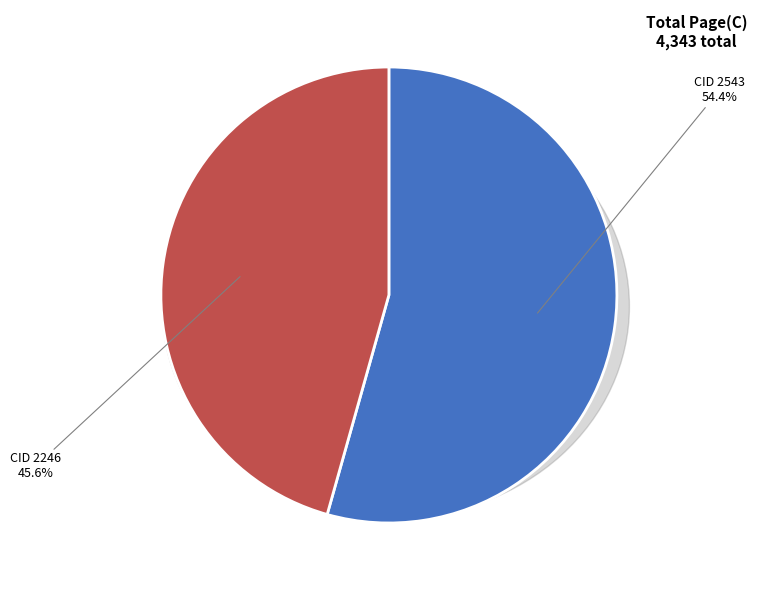

Between 2543 and 2246, which is larger?

2543